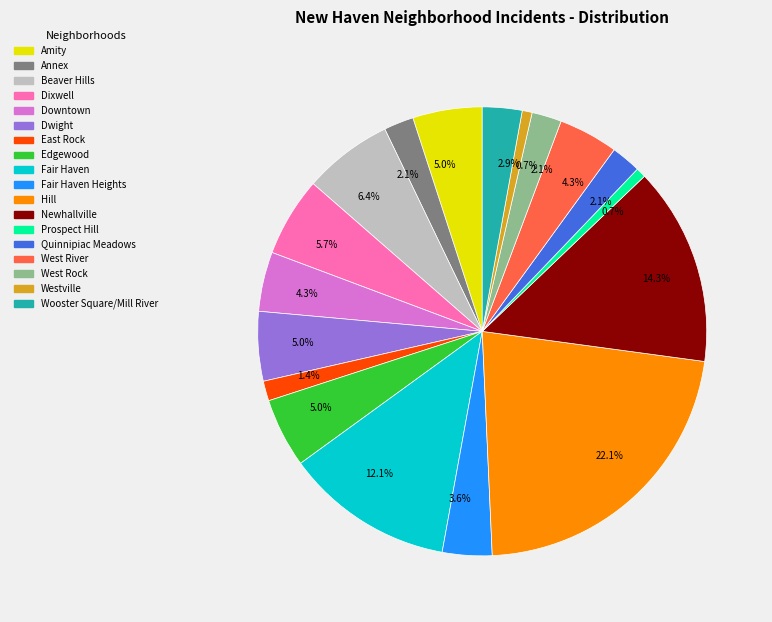

Does any single category account for the majority?

No